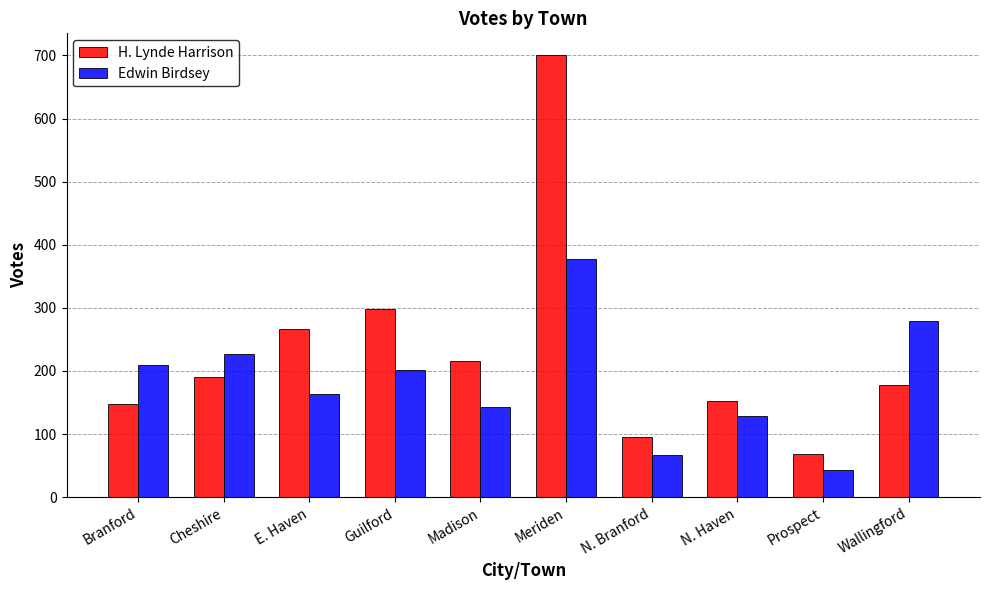

Reading left to right, extract all data points from this chart.

H. Lynde Harrison: 147	191	267	298	216	700	96	152	69	178
Edwin Birdsey: 210	227	164	202	143	377	67	129	43	279